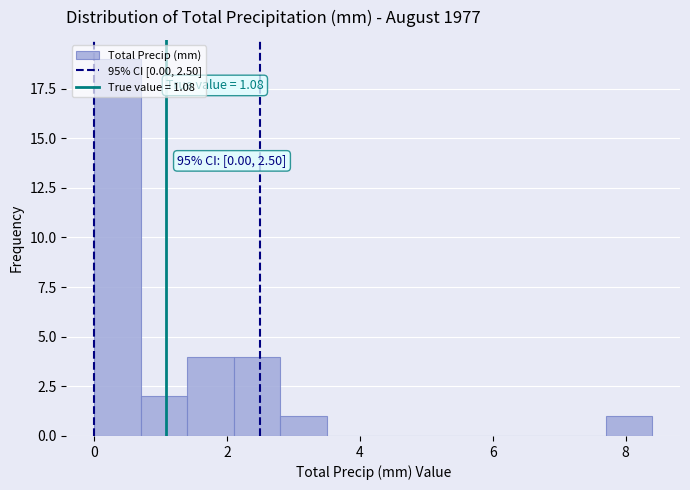

Read against the x-axis, roughly where is the centre of the tallest bar?

0.4